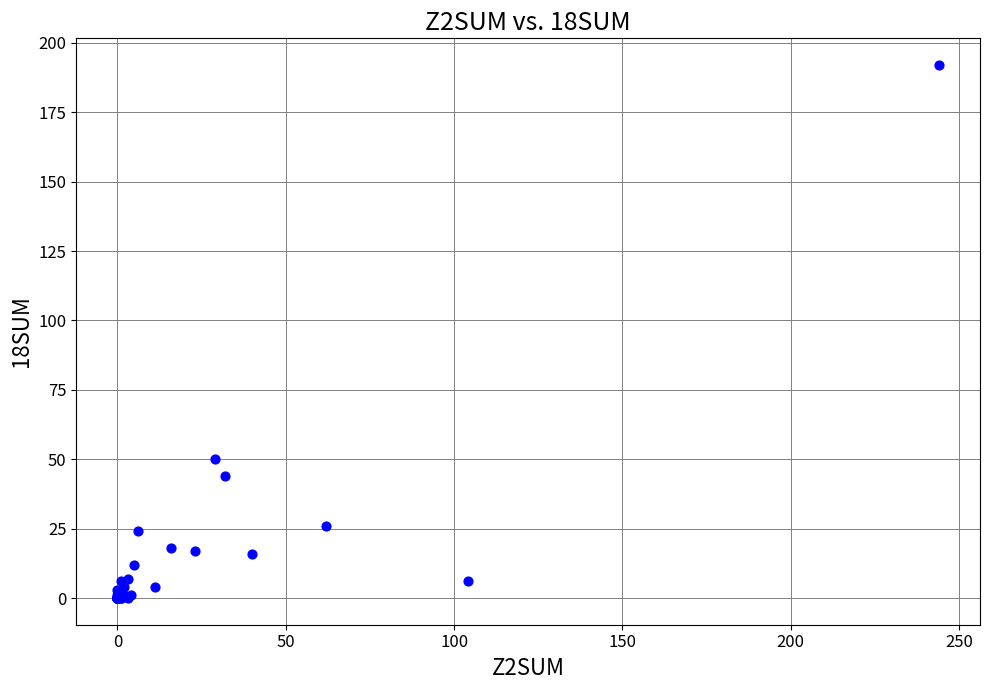

What Y value in the scatter plot is closest to 96?

50